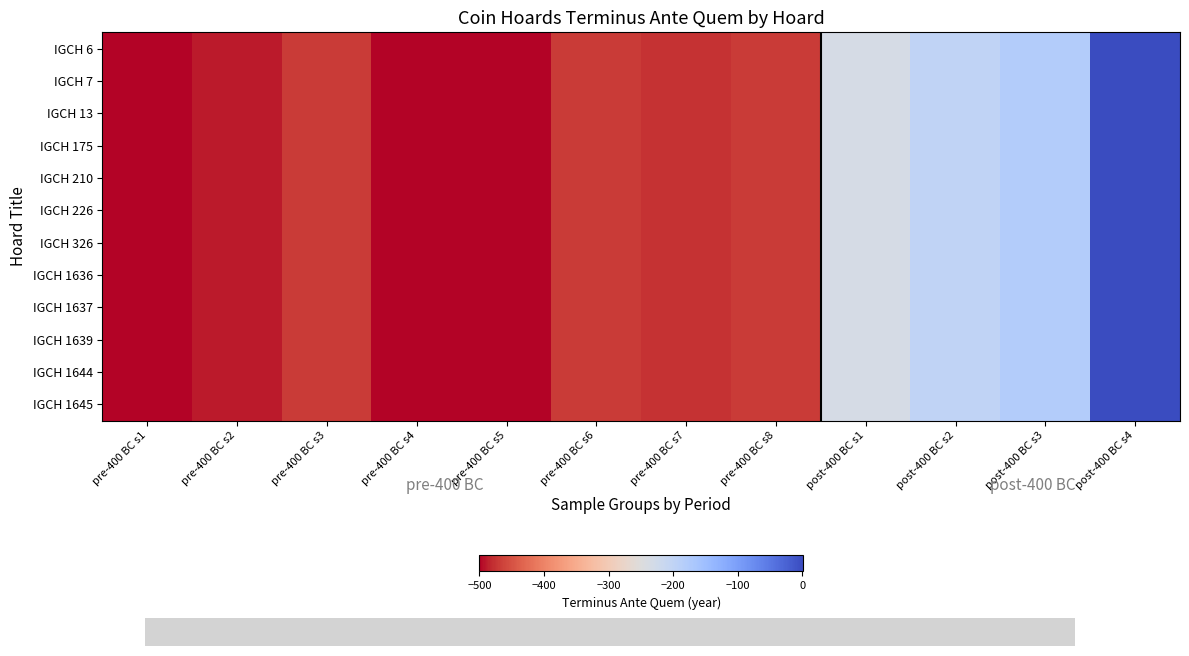

Rank the series by their maximum value, from lowest to highest.

IGCH 6, IGCH 7, IGCH 13, IGCH 175, IGCH 210, IGCH 226, IGCH 326, IGCH 1636, IGCH 1637, IGCH 1639, IGCH 1644, IGCH 1645